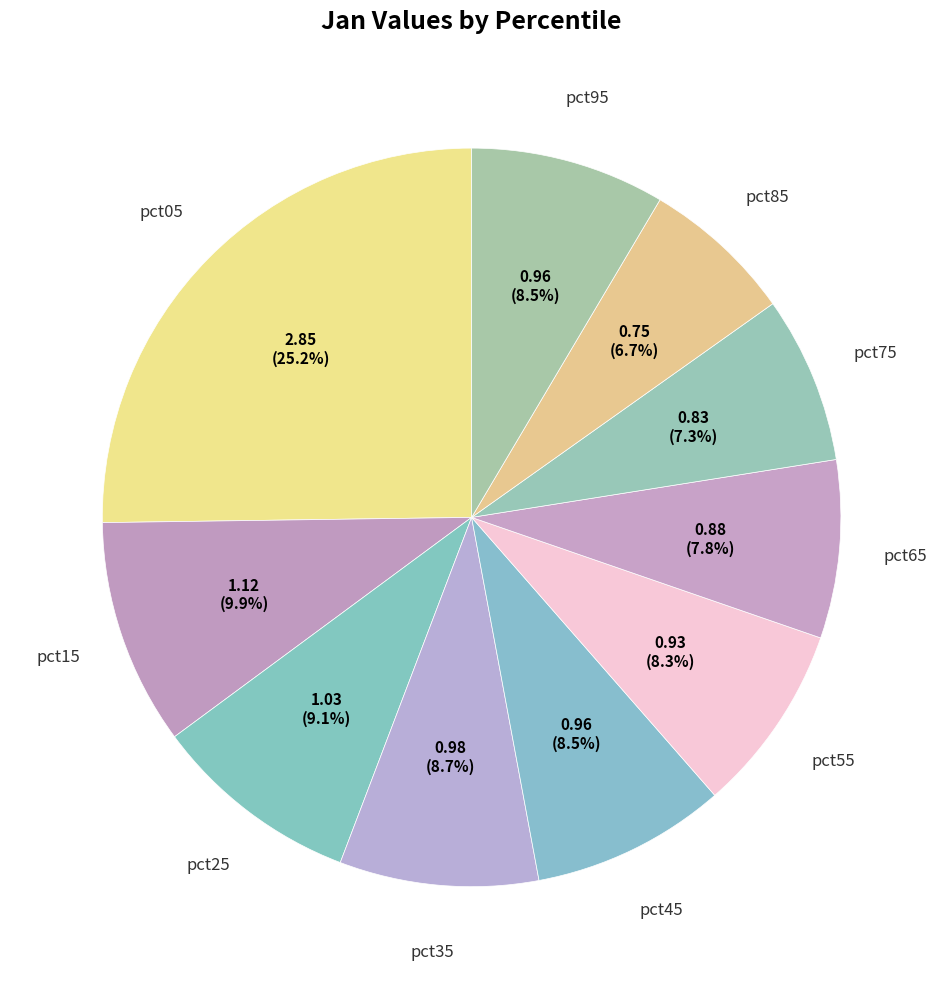

Rank the categories by value from highest to lowest.

pct05, pct15, pct25, pct35, pct95, pct45, pct55, pct65, pct75, pct85